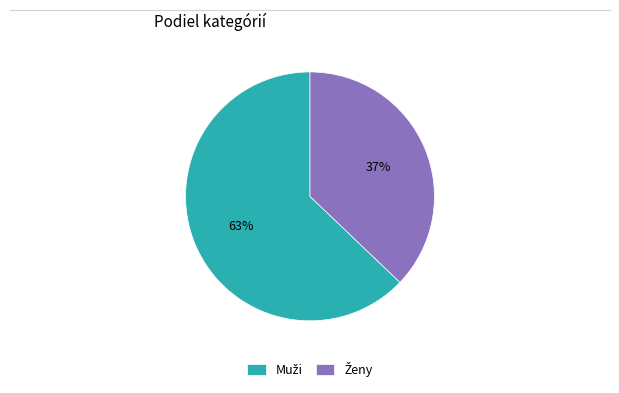

Count the number of slices in the pie.

2